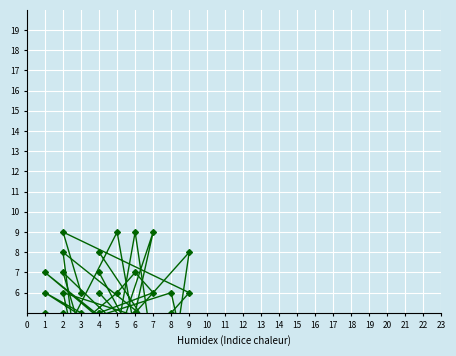

What is the difference between the second highest and minimum values in the col_3 series?

4